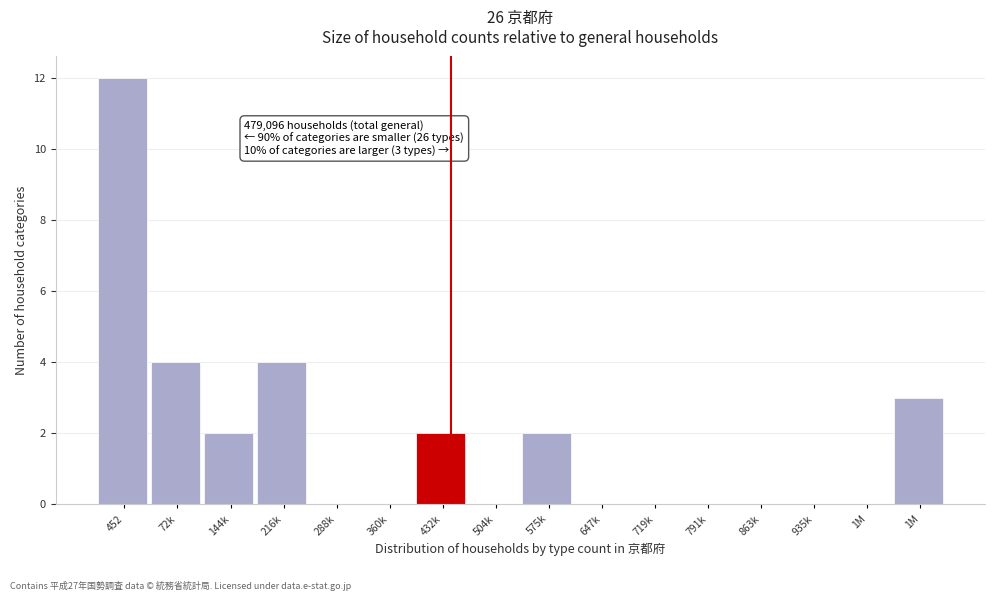

How many data points does each series have?

16